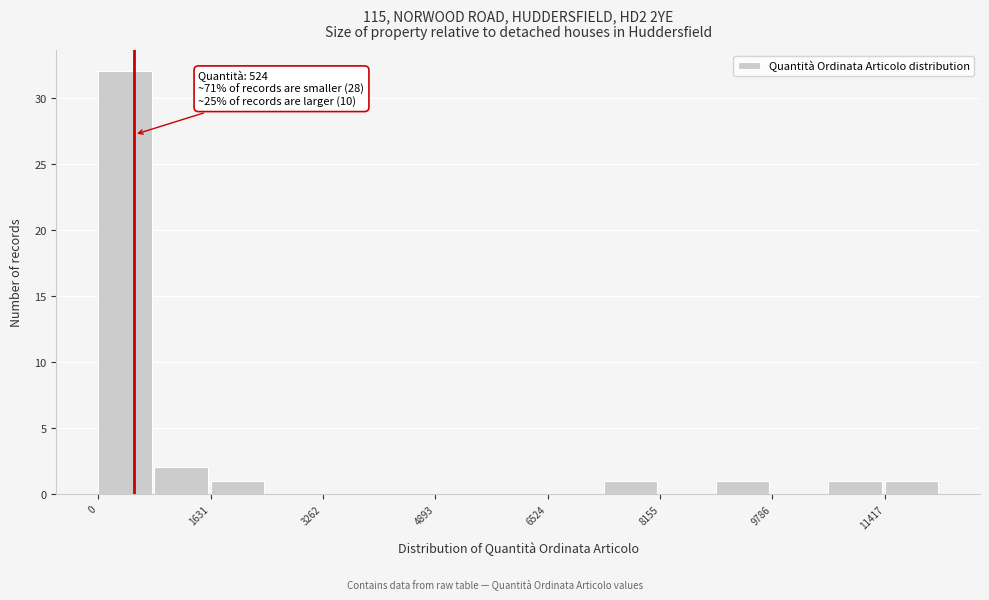

Which range on the x-axis has the tallest bar?

0 to 800